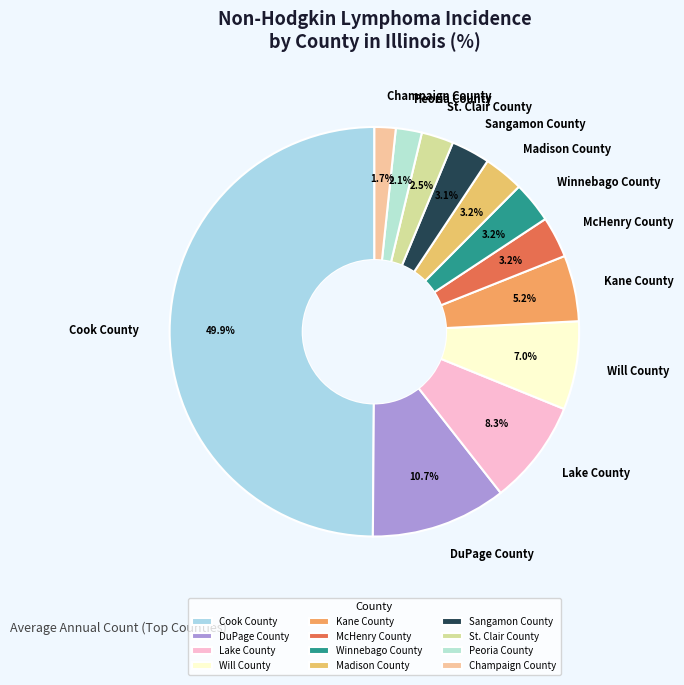

Which slice is the largest?

Cook County